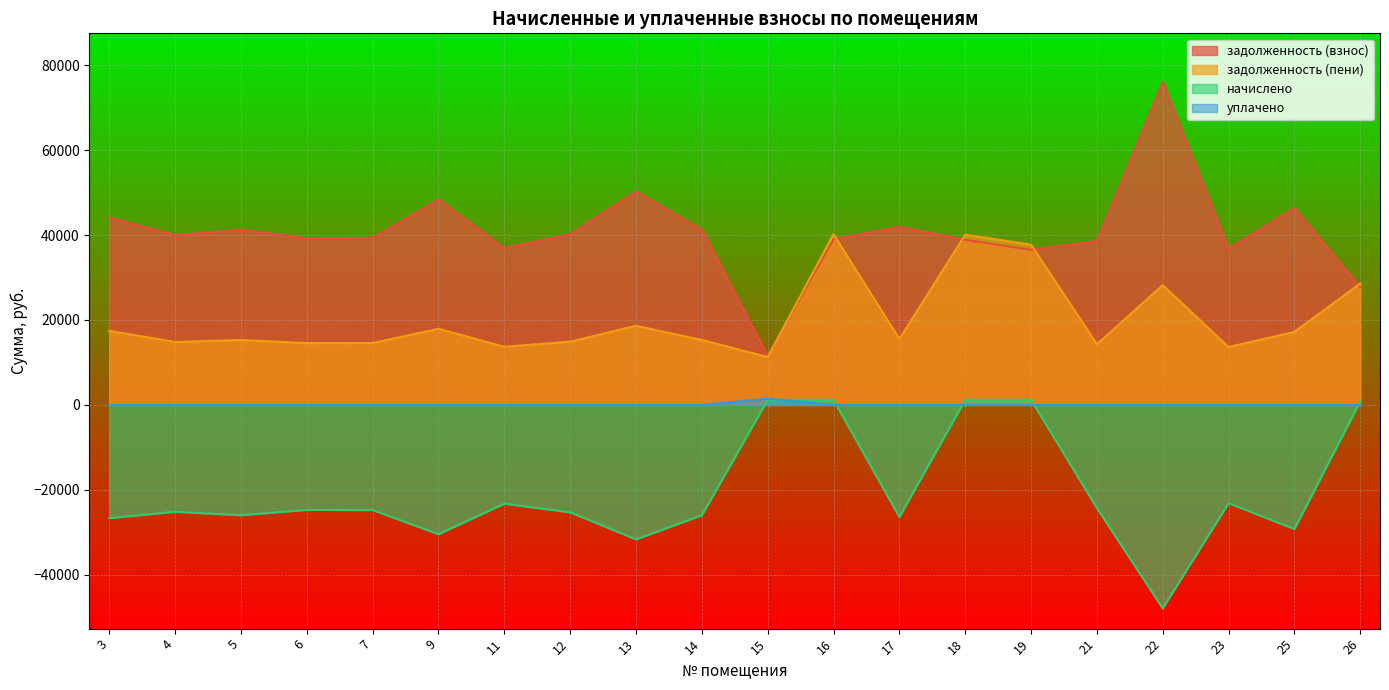

At which category does начислено reach its first local peak?

4